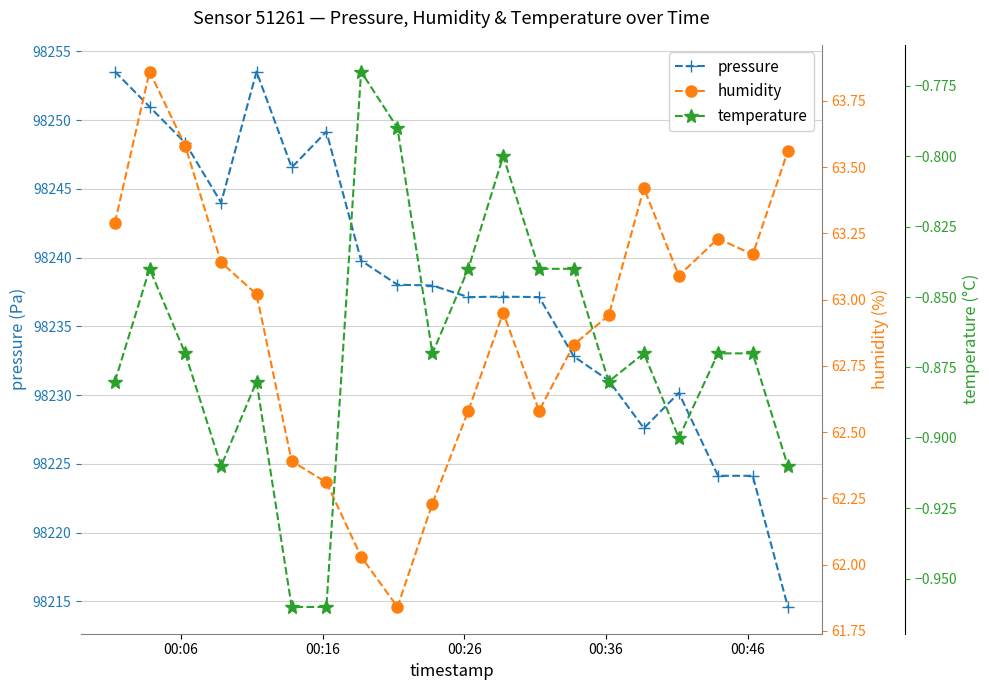

True or false: pressure has more than 1 interior local peaks.

True